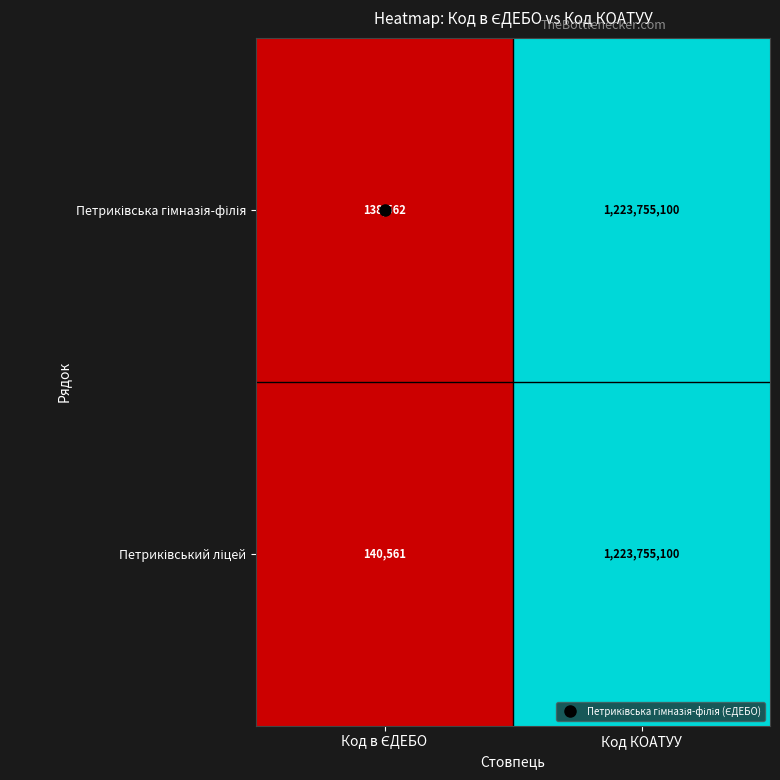

What is the smallest value displayed?

138562